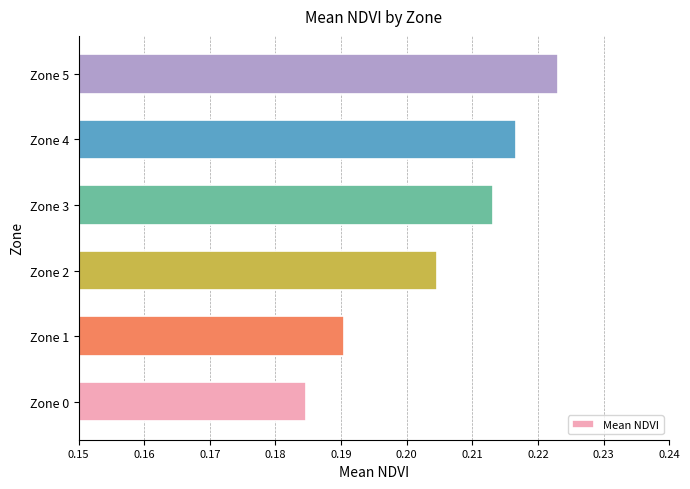

Rank the categories by value from highest to lowest.

Zone 5, Zone 4, Zone 3, Zone 2, Zone 1, Zone 0